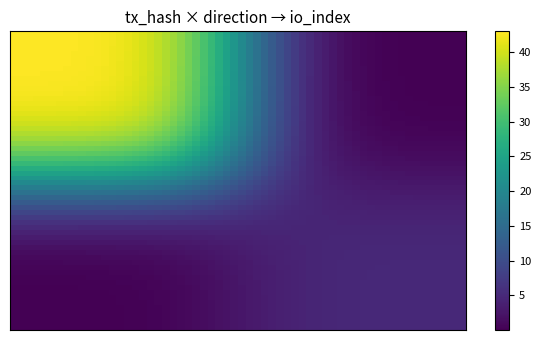

Rank the series by their maximum value, from lowest to highest.

46e52836cbeea047d27dba6f79637405761215e, 74572c366337477eba8f363129996b0cfea6574